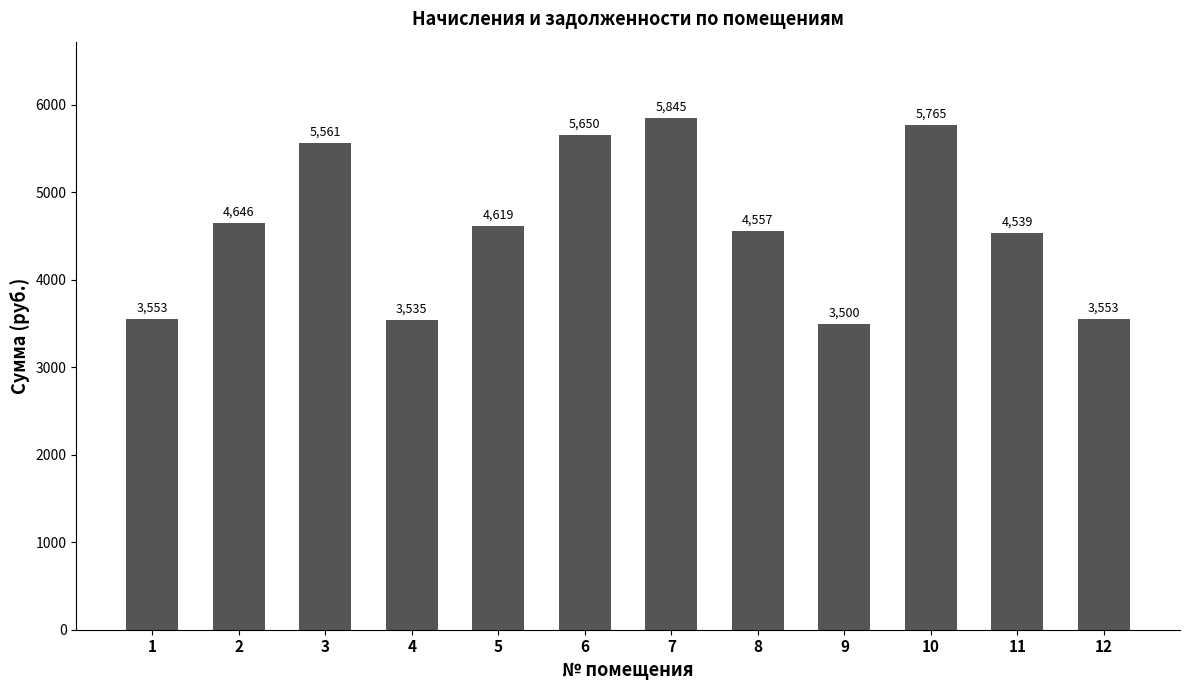

Between 5 and 10, which is larger?

10